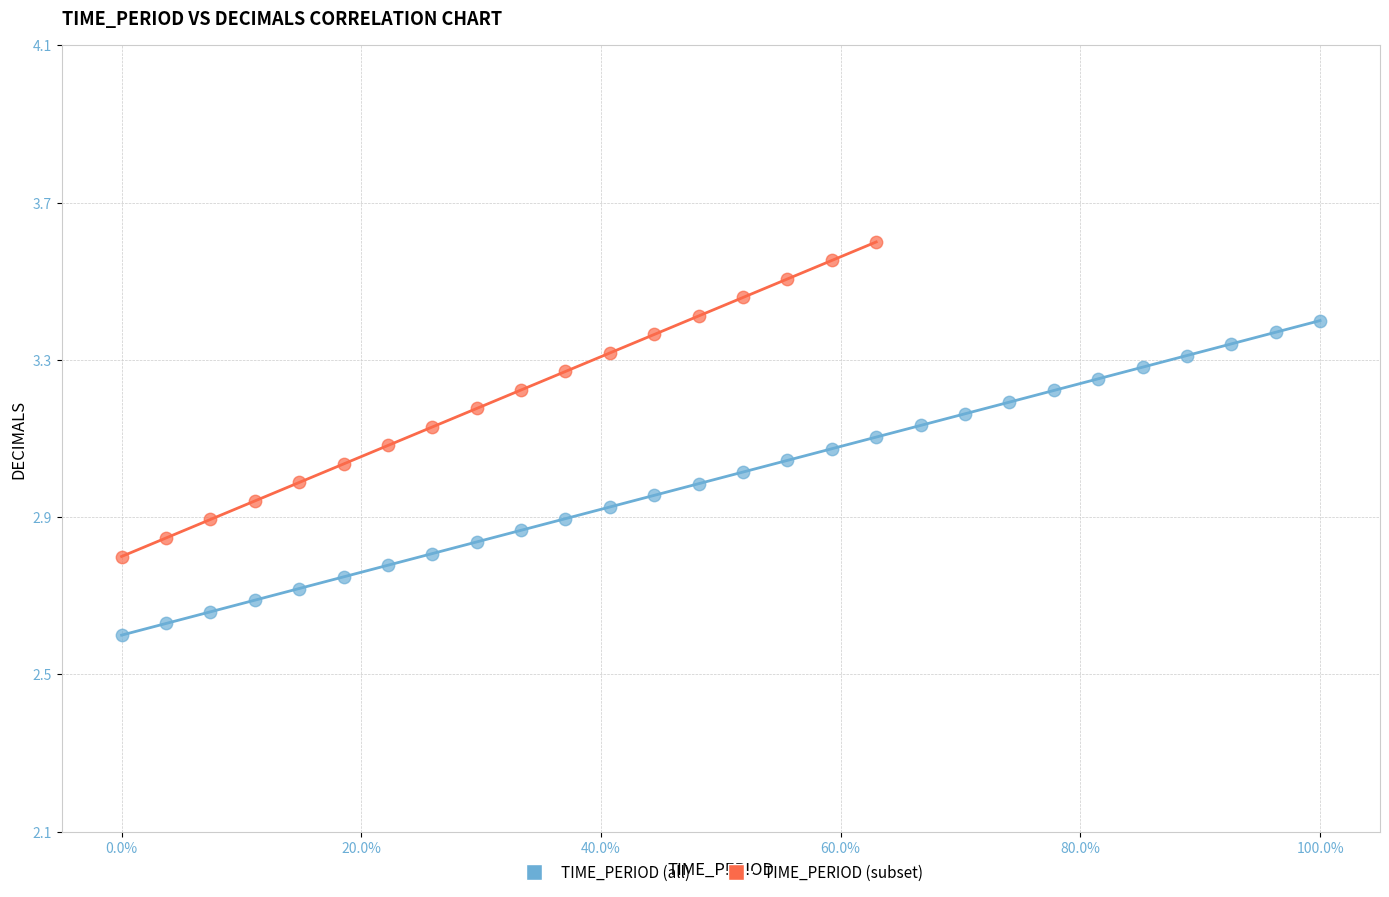

Which series reaches the minimum Y coordinate?

TIME_PERIOD (all)